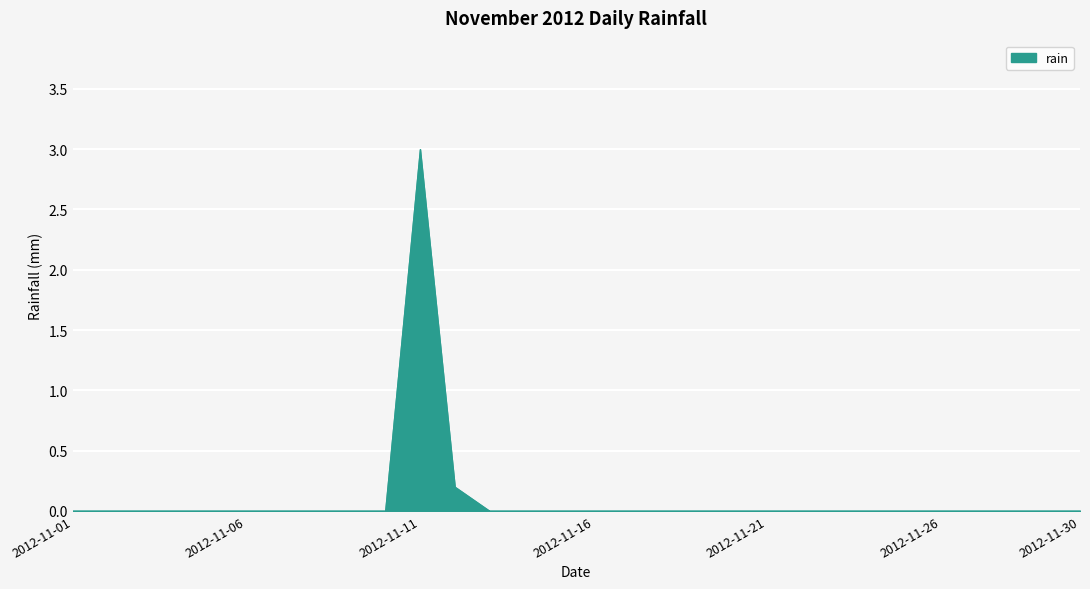

The value at 2012-11-08 is 1.7. True or false?

False